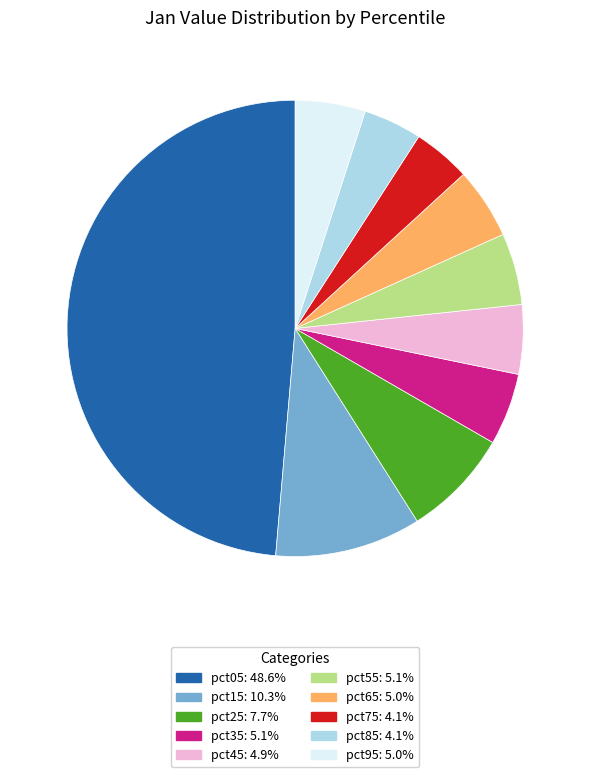

Is the sum of pct75 and pct05 greater than half?

Yes